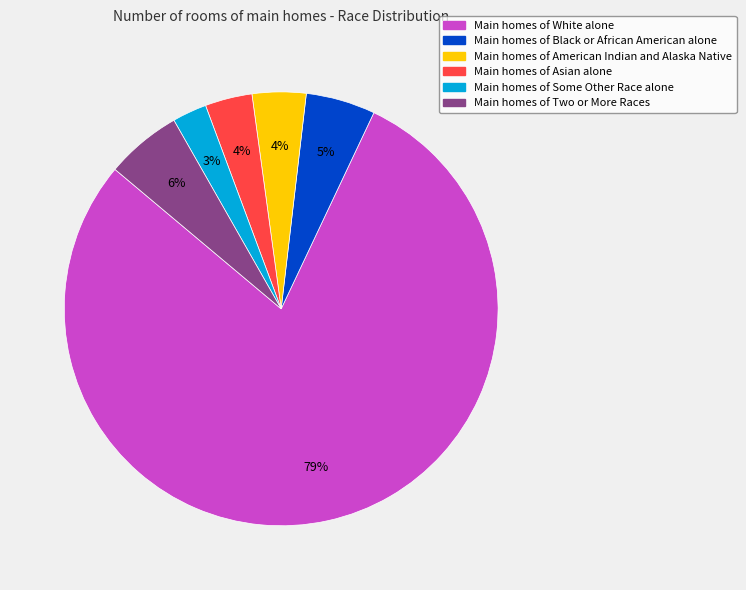

What is the majority slice?

Main homes of White alone